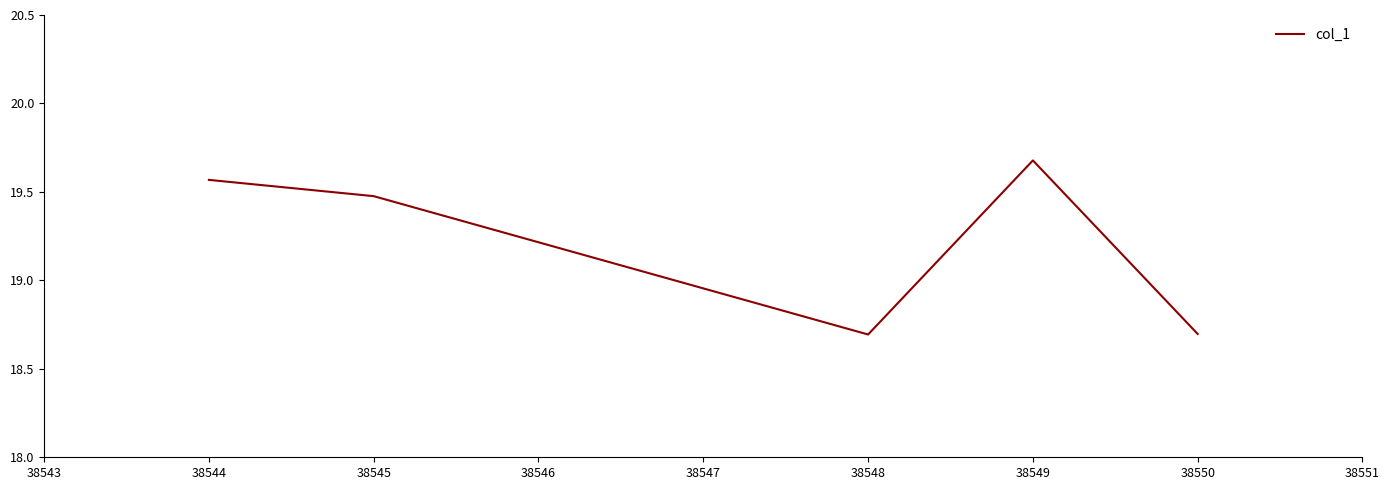

What value does the data have at 38548?

18.7